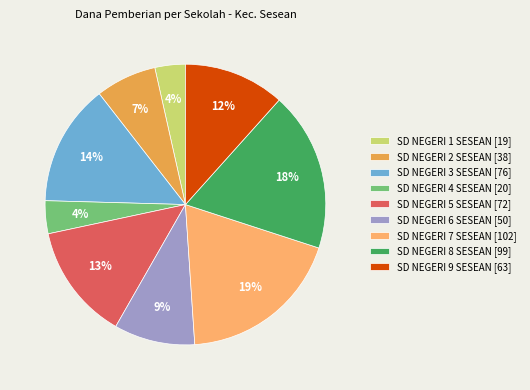

To the nearest percent, what is the average slice percentage?

11%